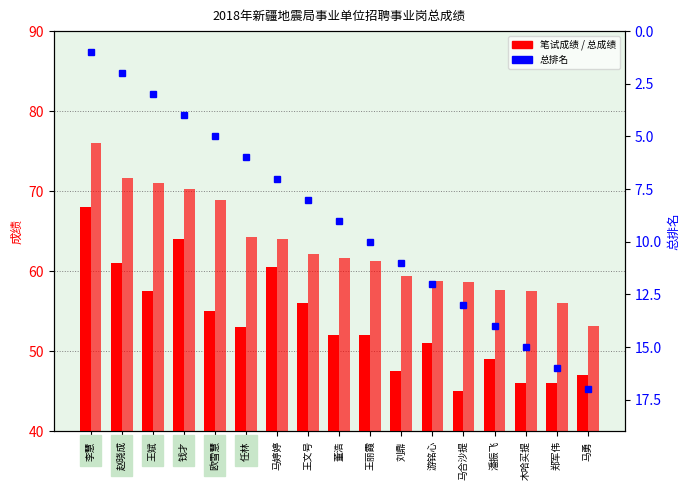

At which label does 笔试成绩 first exceed 52?

李慧